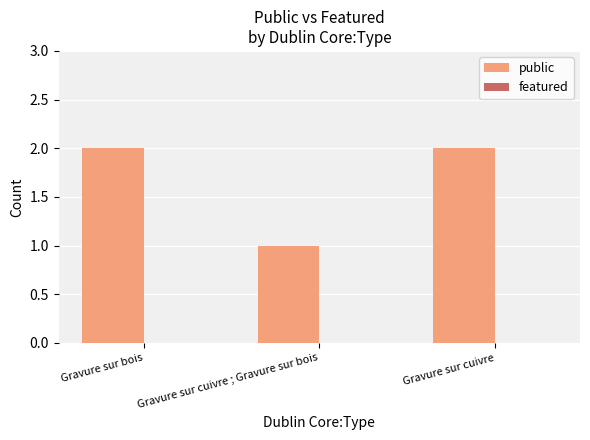

Reading left to right, transcribe all the data shown in this chart.

2	1	2